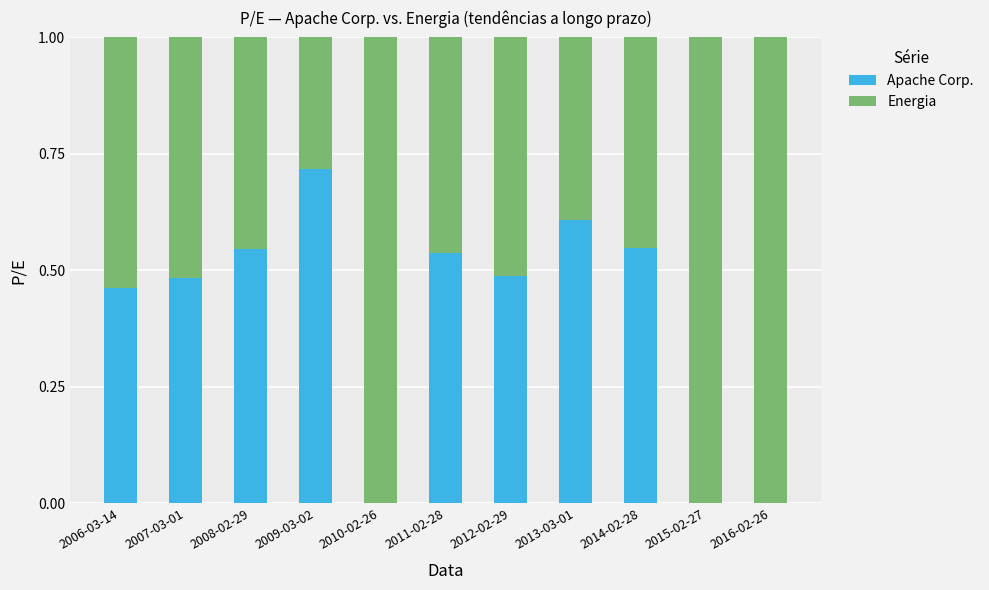

What is the total value across all series at 2006-03-14?

1.0